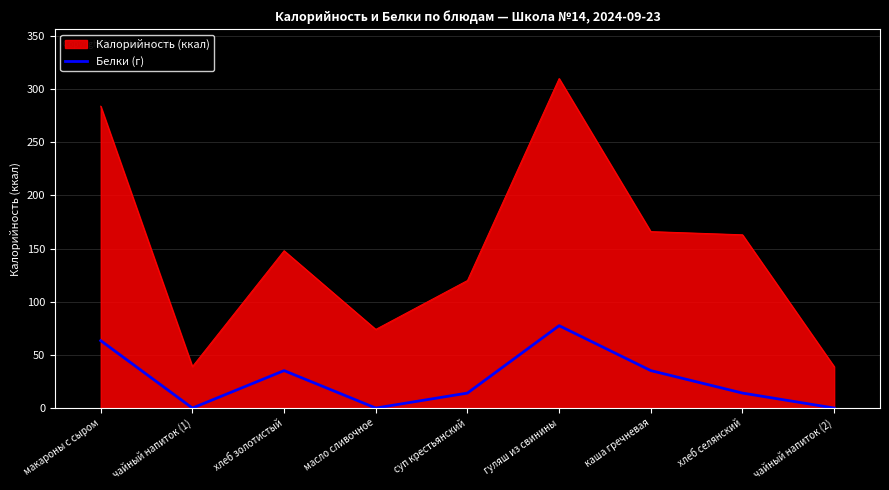

True or false: Калорийность (ккал) has a value of 310.0 at гуляш из свинины.

True